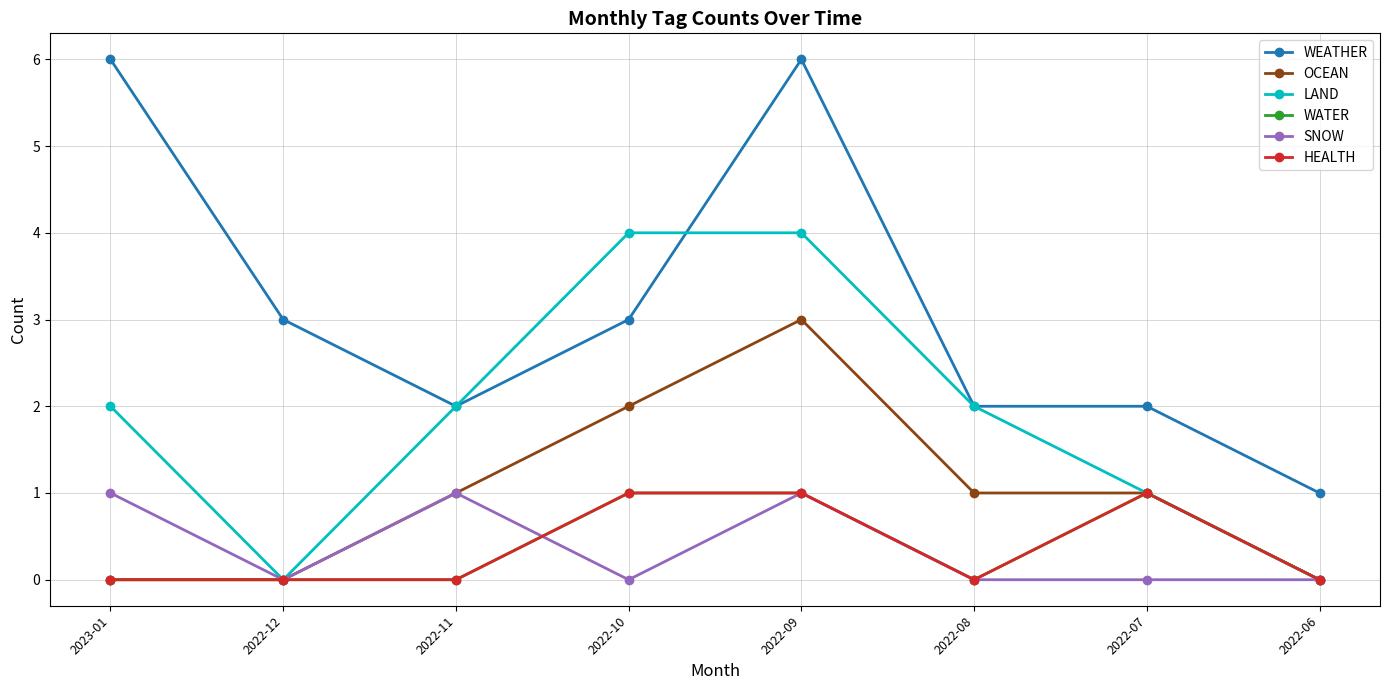

At which label does SNOW reach its peak?

2023-01